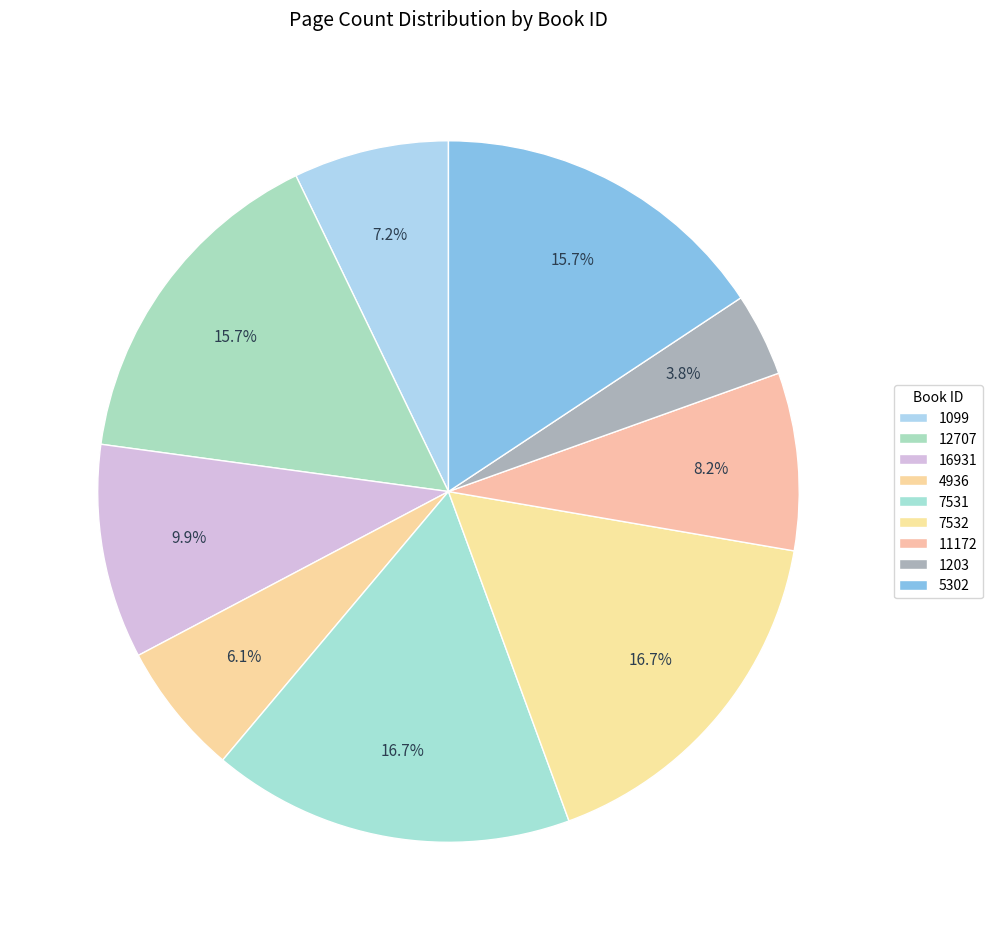

To the nearest percent, what is the average slice percentage?

11%